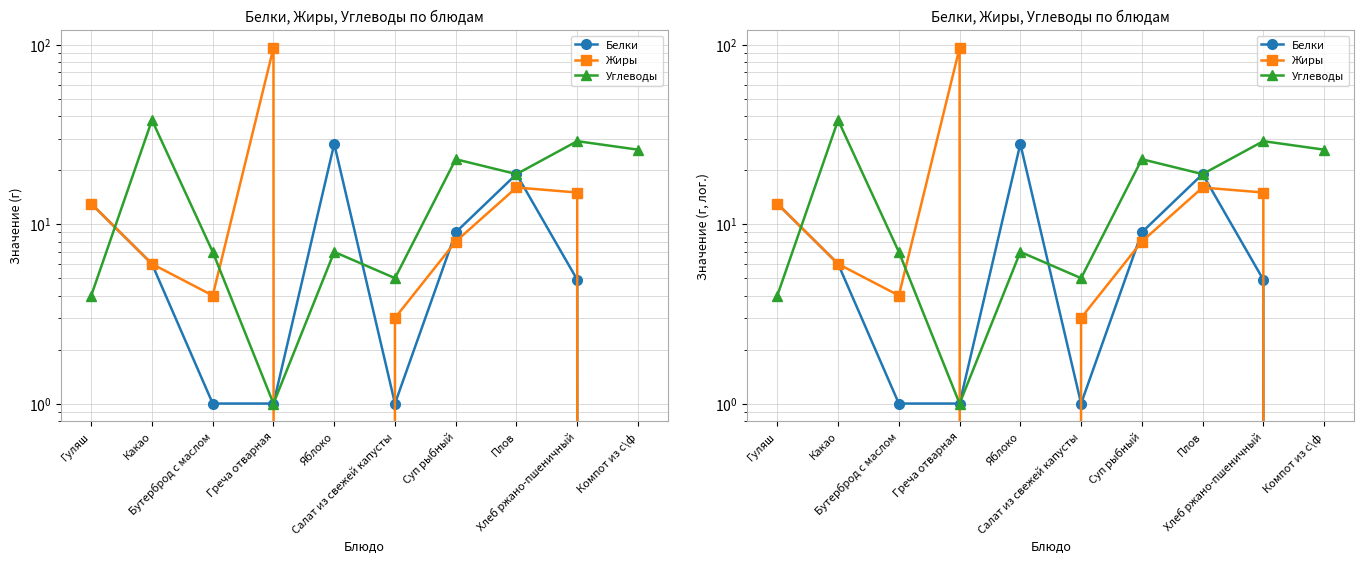

Rank the series by their maximum value, from highest to lowest.

Жиры, Углеводы, Белки